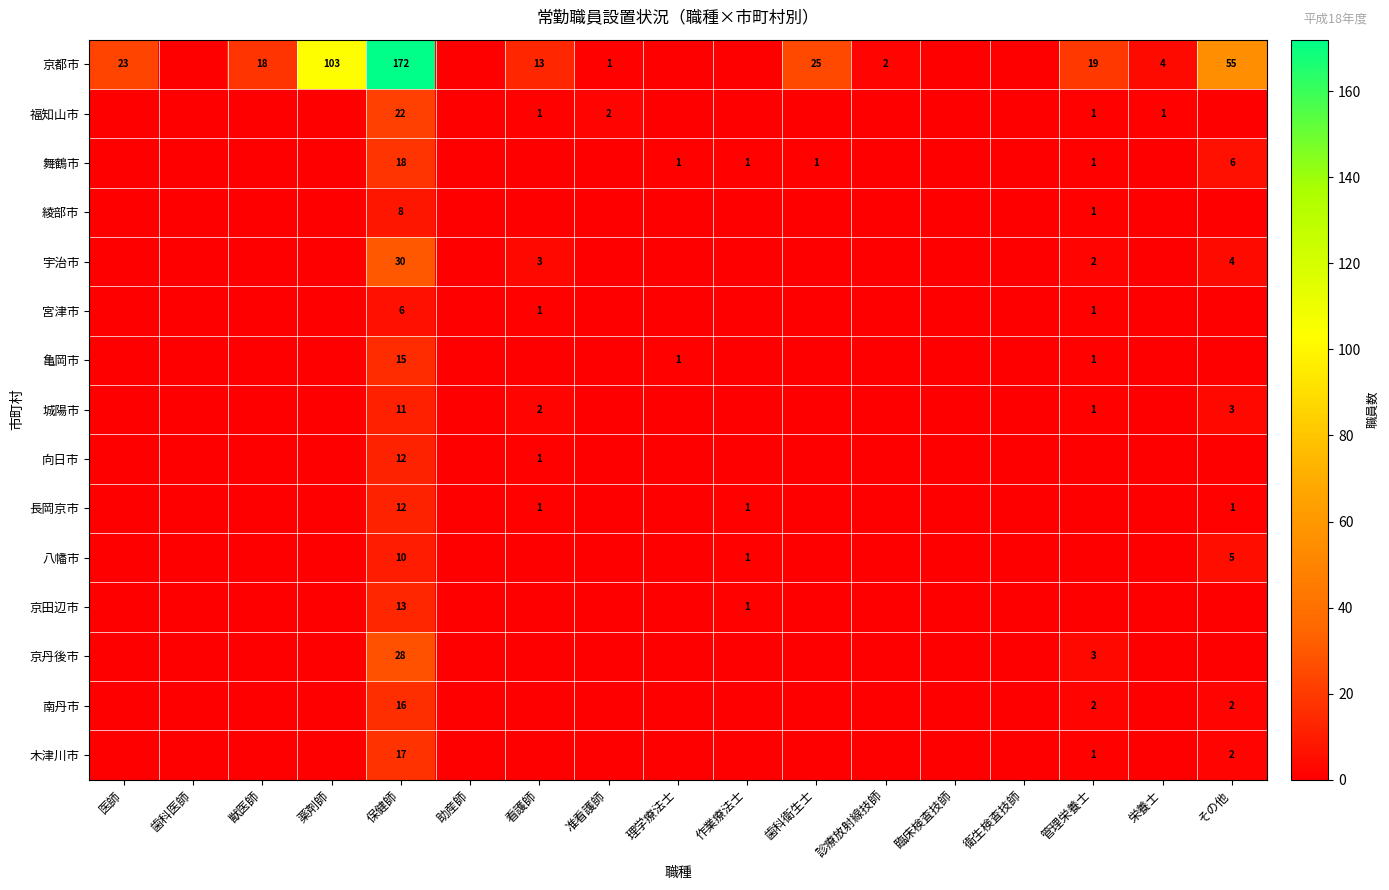

What is the total value across all series at 歯科衛生士?

26